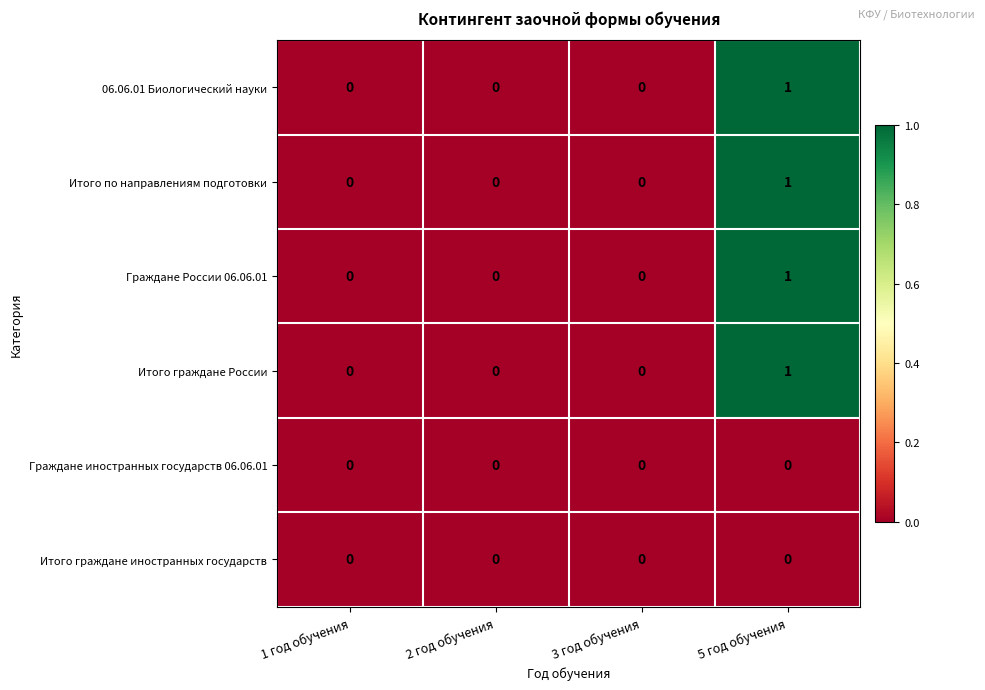

True or false: Итого граждане России has a value of 1 at 5 год обучения.

True